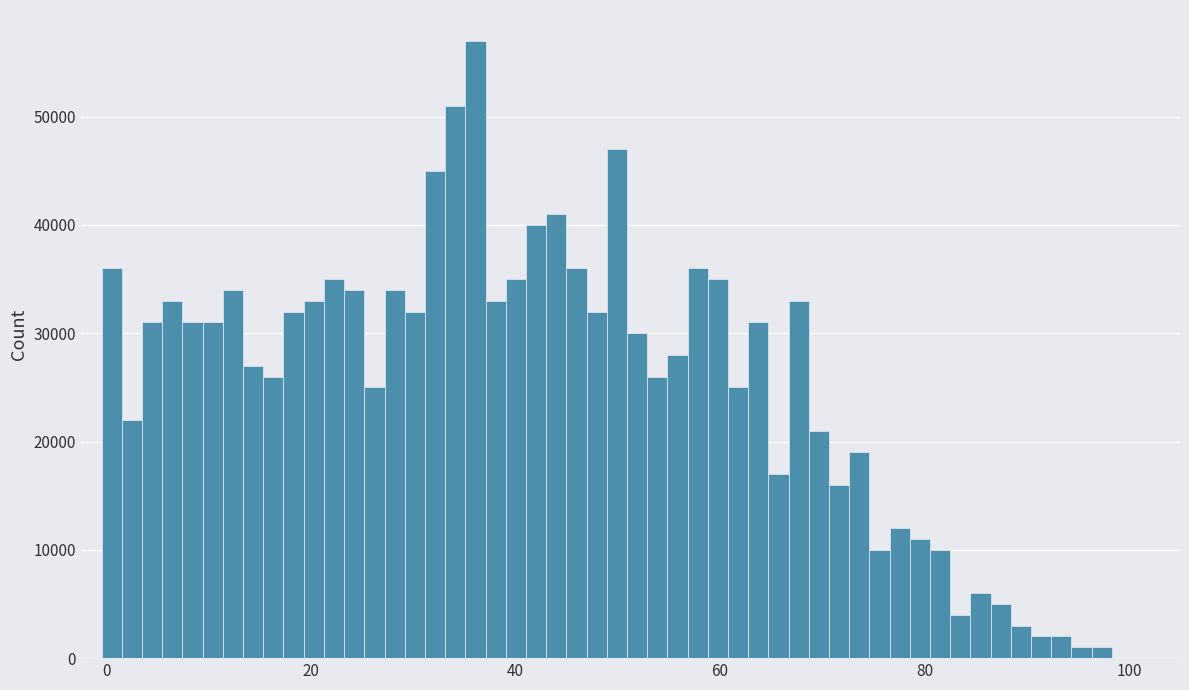

Read against the x-axis, roughly where is the centre of the tallest bar?

36